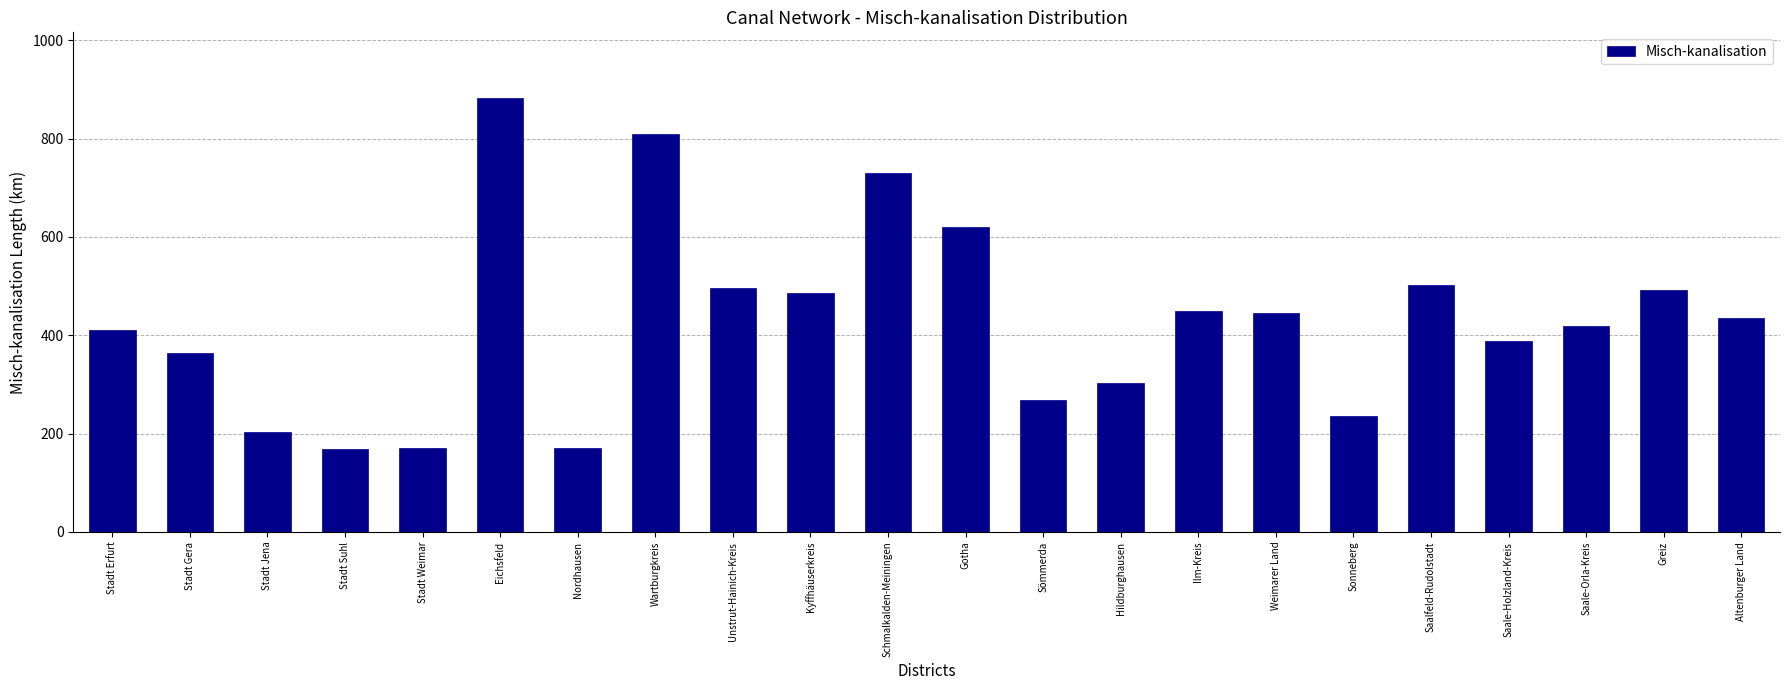

Is it true that the value at Wartburgkreis is 809.3?

True